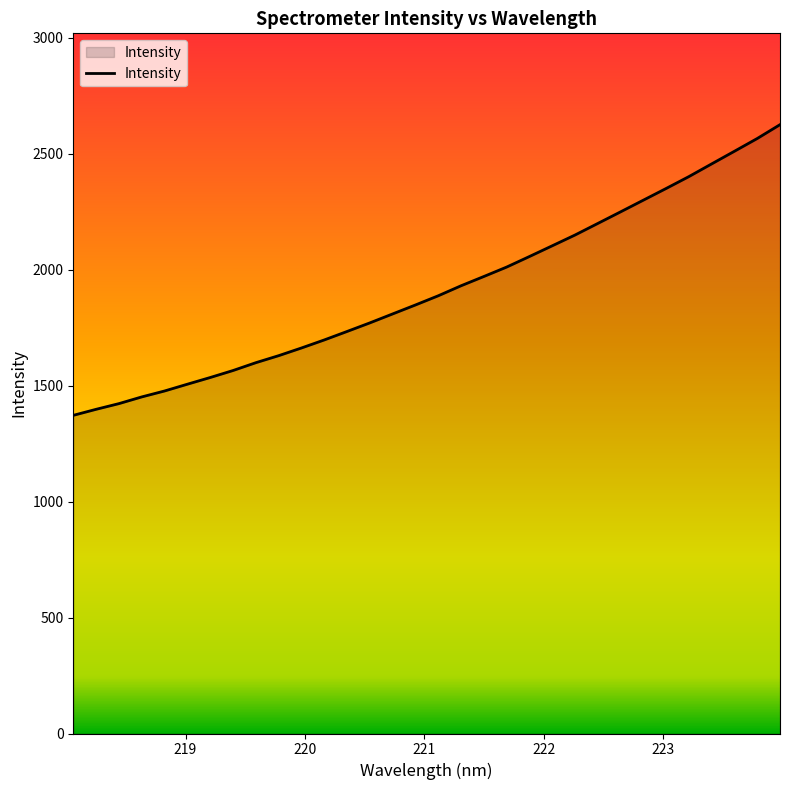

What is the difference between the maximum and minimum values?

1253.7